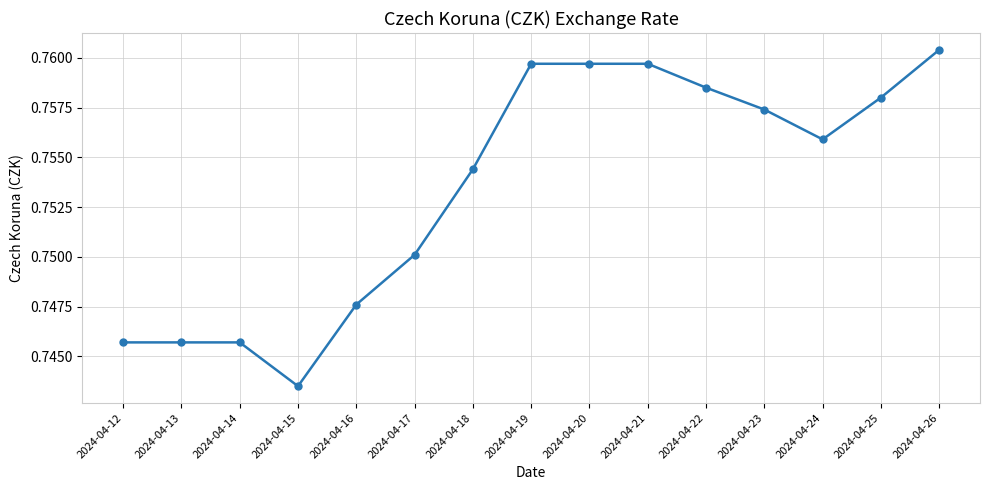

Does the chart have visible grid lines?

Yes